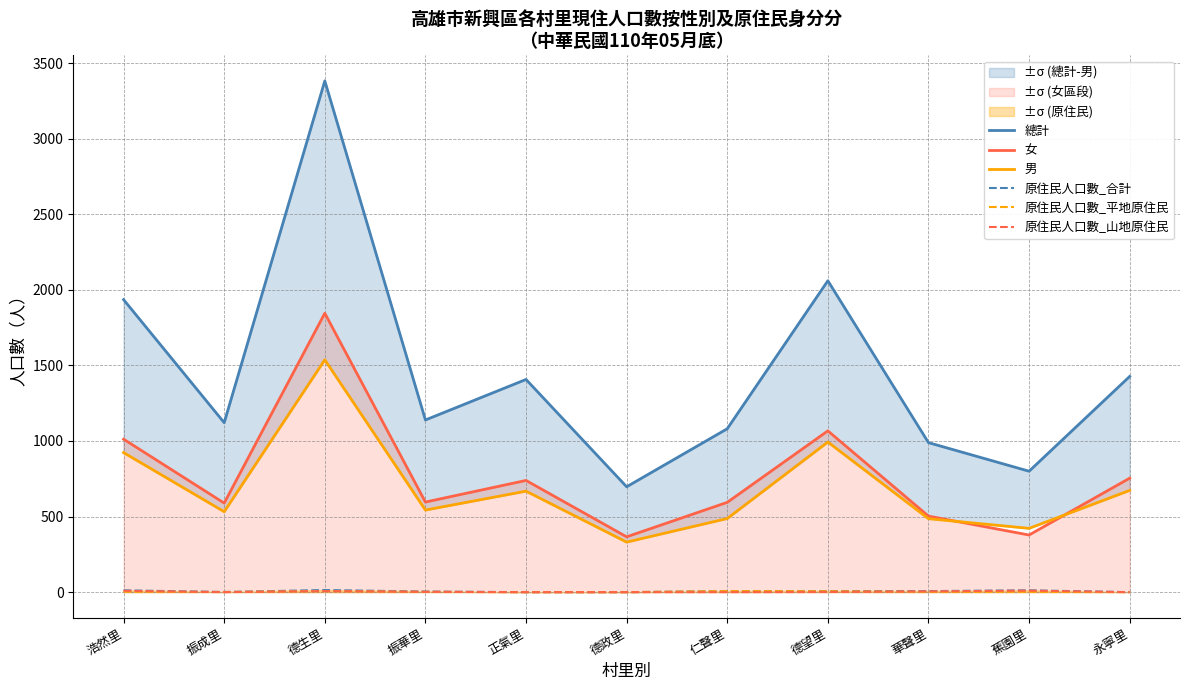

What are all the series names shown in the legend?

總計, 女, 男, 原住民人口數_合計, 原住民人口數_平地原住民, 原住民人口數_山地原住民